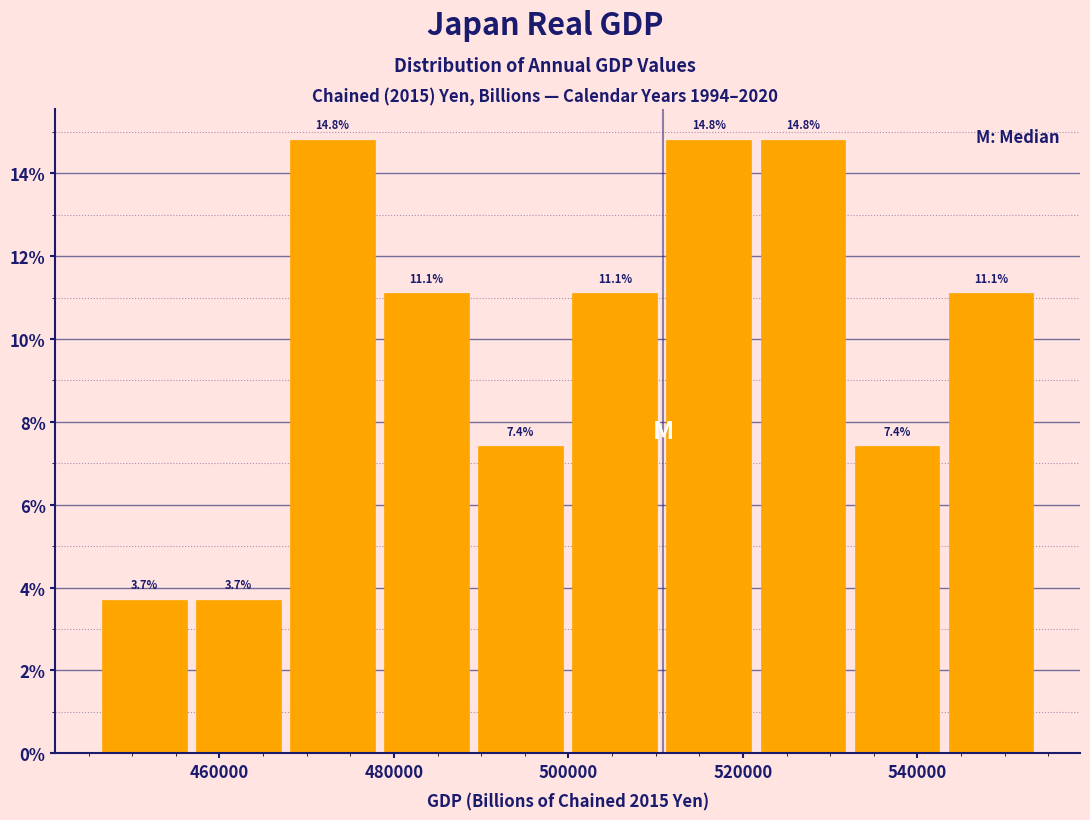

Reading left to right, transcribe this chart: for each bar, give the range it covers on the x-axis and its height. The bar edges are not printed on the chart, so give them approximately, as read against the axis.

446000 to 458000: 3.7
458000 to 468000: 3.7
468000 to 478000: 14.8
478000 to 490000: 11.1
490000 to 500000: 7.4
500000 to 512000: 11.1
512000 to 522000: 14.8
522000 to 532000: 14.8
532000 to 544000: 7.4
544000 to 554000: 11.1